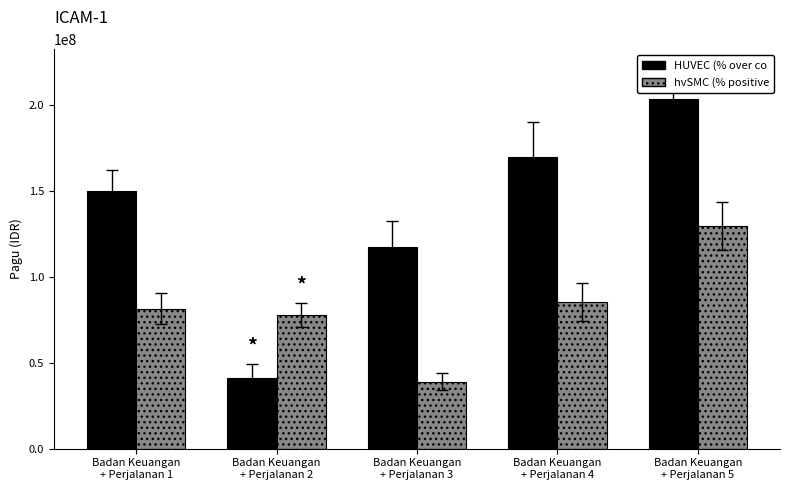

True or false: HUVEC (% over co has a value of 86285396 at Badan Keuangan
+ Perjalanan 1.

False